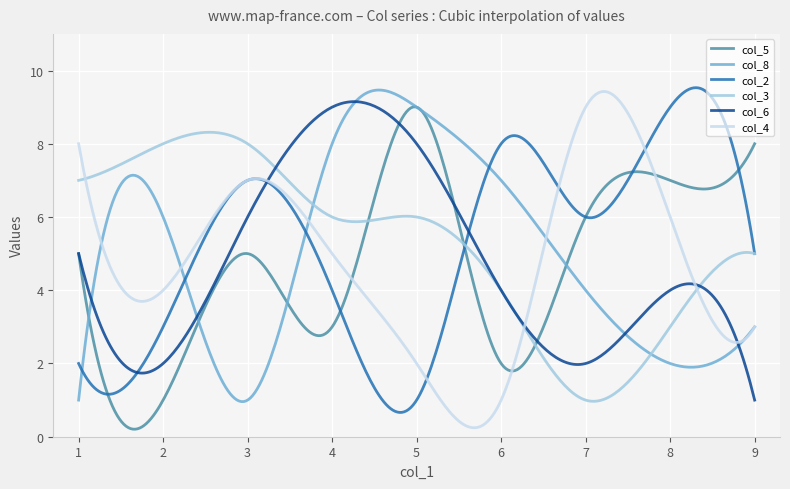

What is the highest value of the col_4 series?

9.4